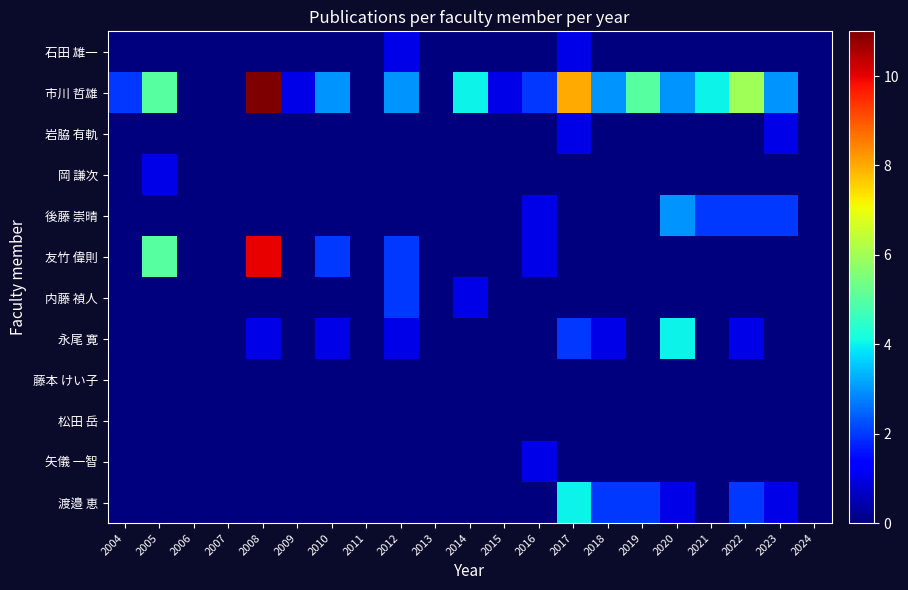

Between 2010 and 2011, which is larger?

2010